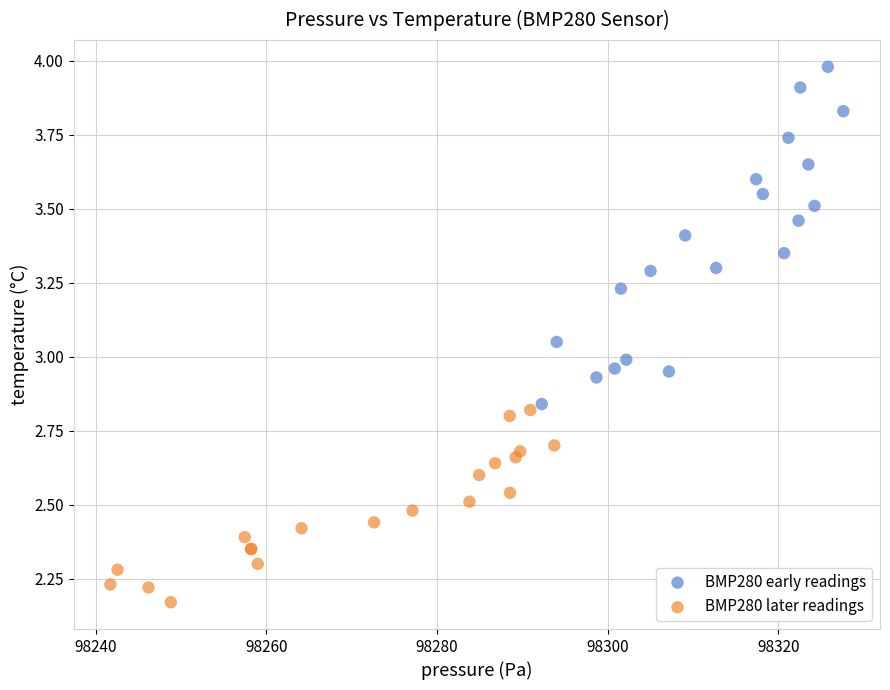

What are all the series names shown in the legend?

BMP280 early readings, BMP280 later readings